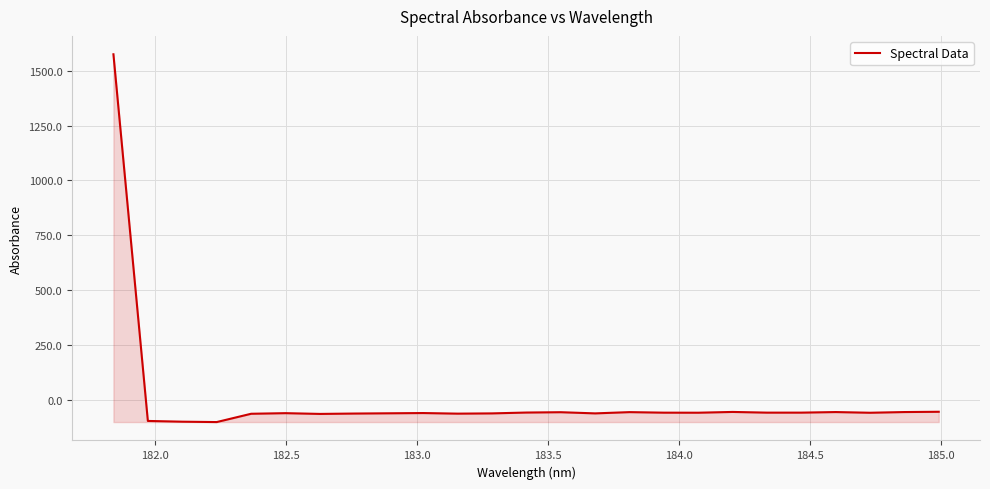

True or false: the data has more than 1 interior local peaks.

True